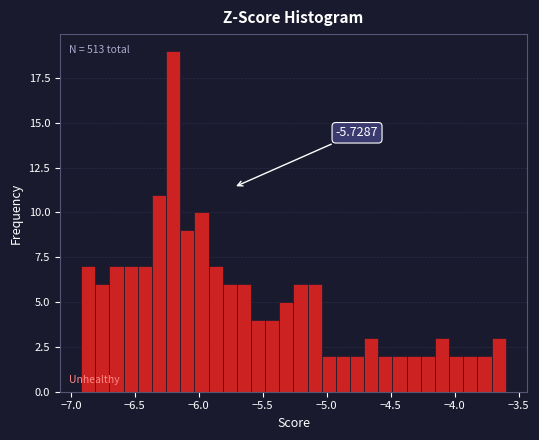

Around what value on the x-axis is the tallest bar? Give the approximate position of its centre, as read against the axis.

-6.20